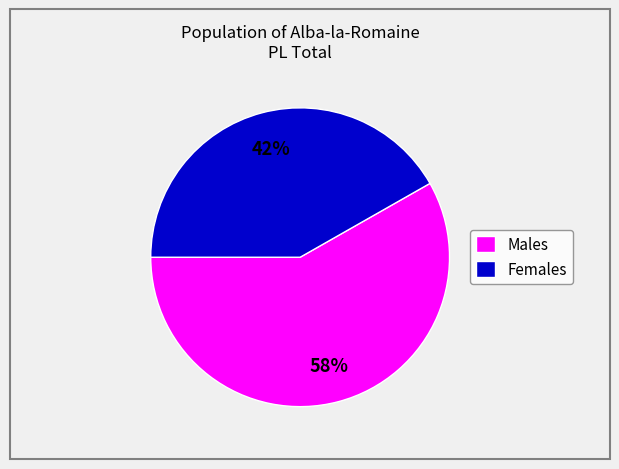

Is it true that Females is 27% of the pie?

False